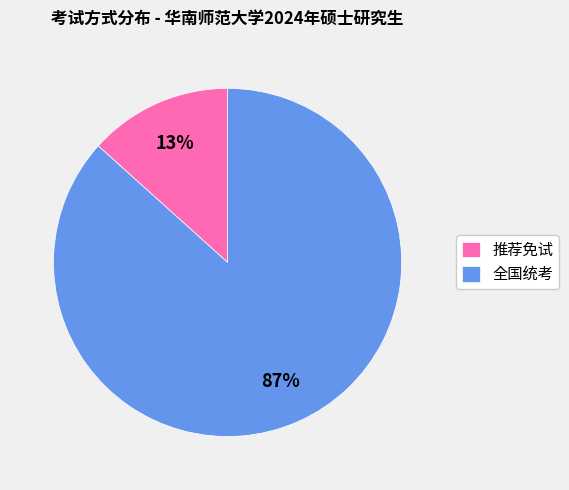

How many slices are in this pie chart?

2